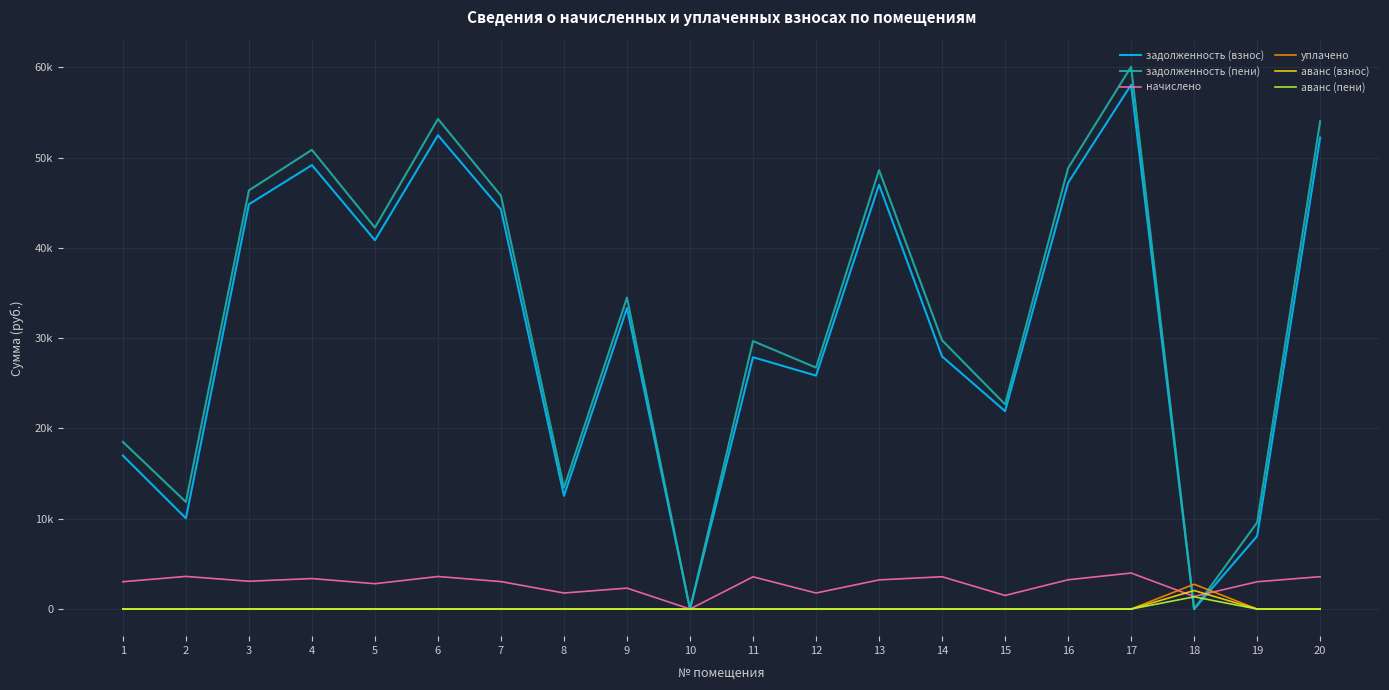

Does the chart display data point markers on the line(s)?

No